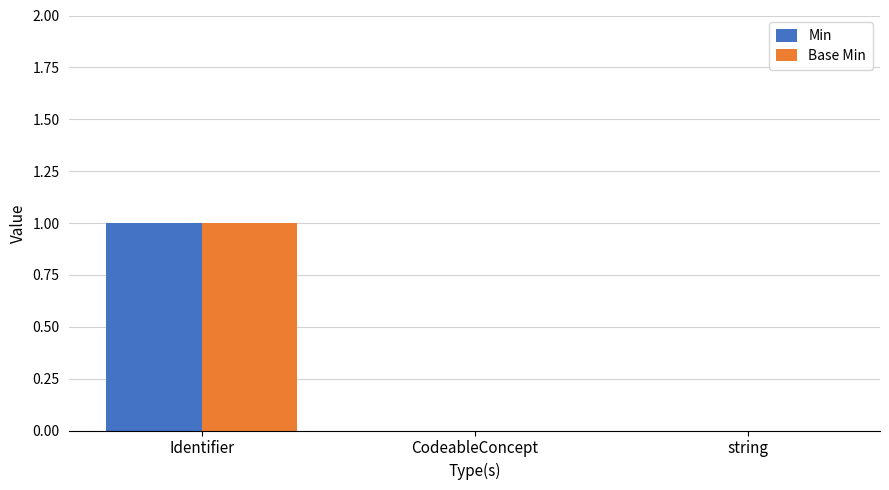

How many categories are shown in the chart?

3